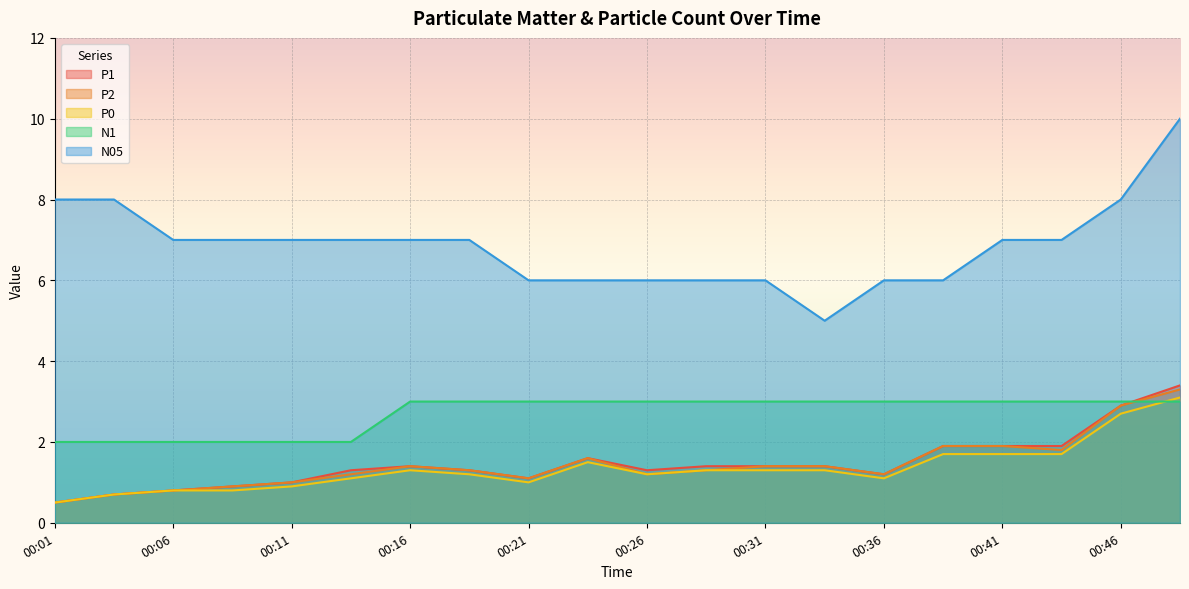

True or false: P0 and P1 cross at least once.

False